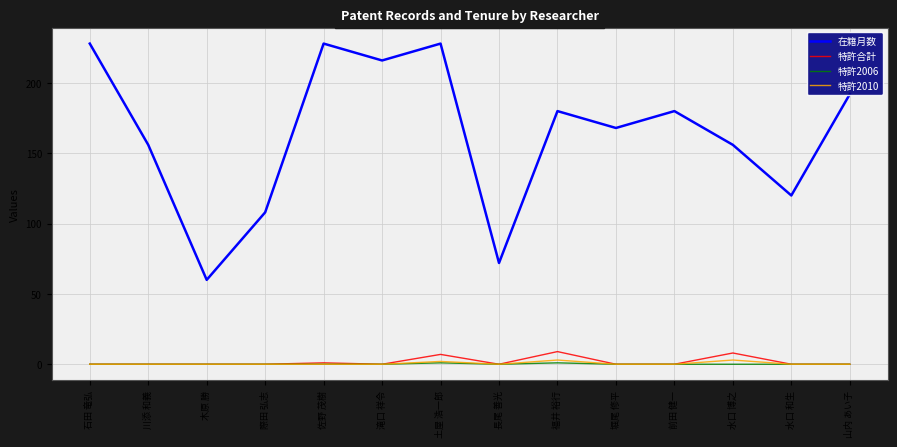

True or false: 在籍月数 and 特許2006 cross at least once.

False